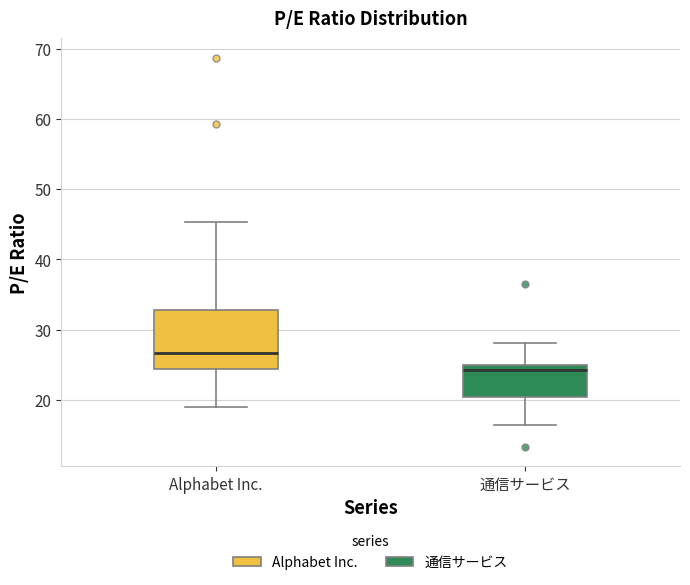

Reading left to right, read every box against the y-axis: the position of its median line, the range the box covers, and the ends of its whiskers. The values are not printed on the chart, so give them approximately, as read against the axis.

Alphabet Inc.: median 27, box 24 to 33, whiskers 19 to 45
通信サービス: median 24, box 20 to 25, whiskers 16 to 28